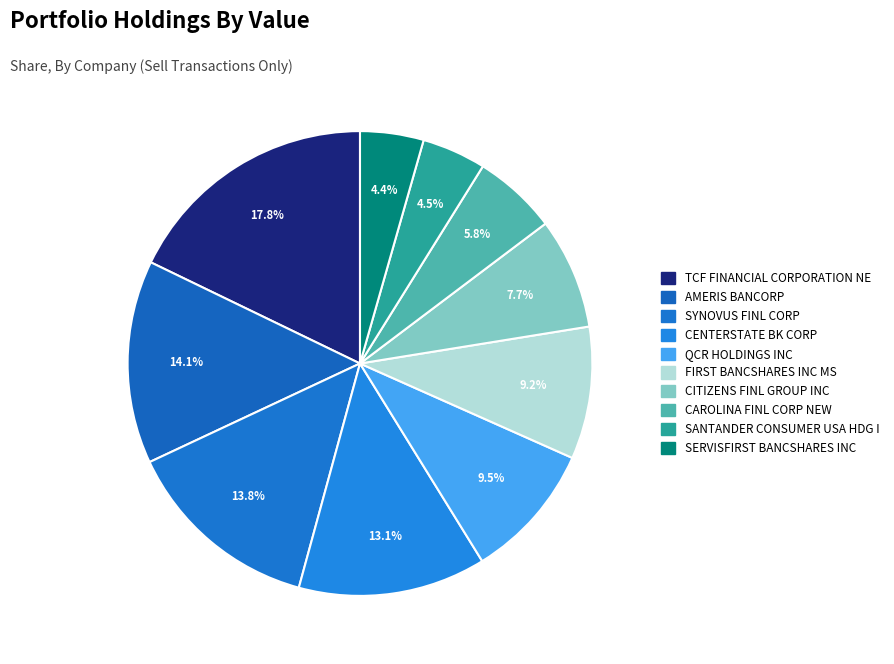

Does CENTERSTATE BK CORP represent more than half of the total?

No